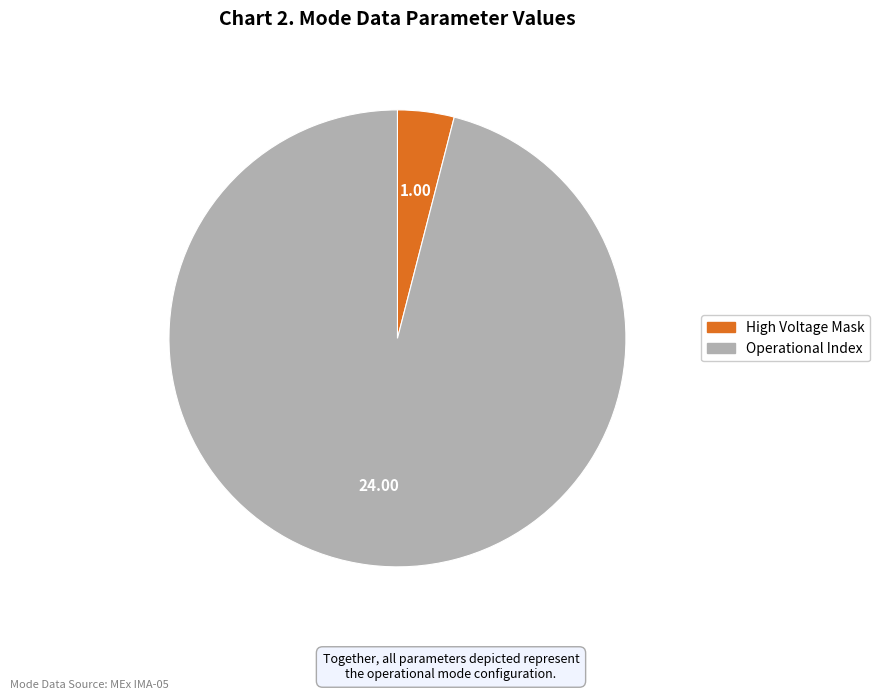

Does any single category account for the majority?

Yes